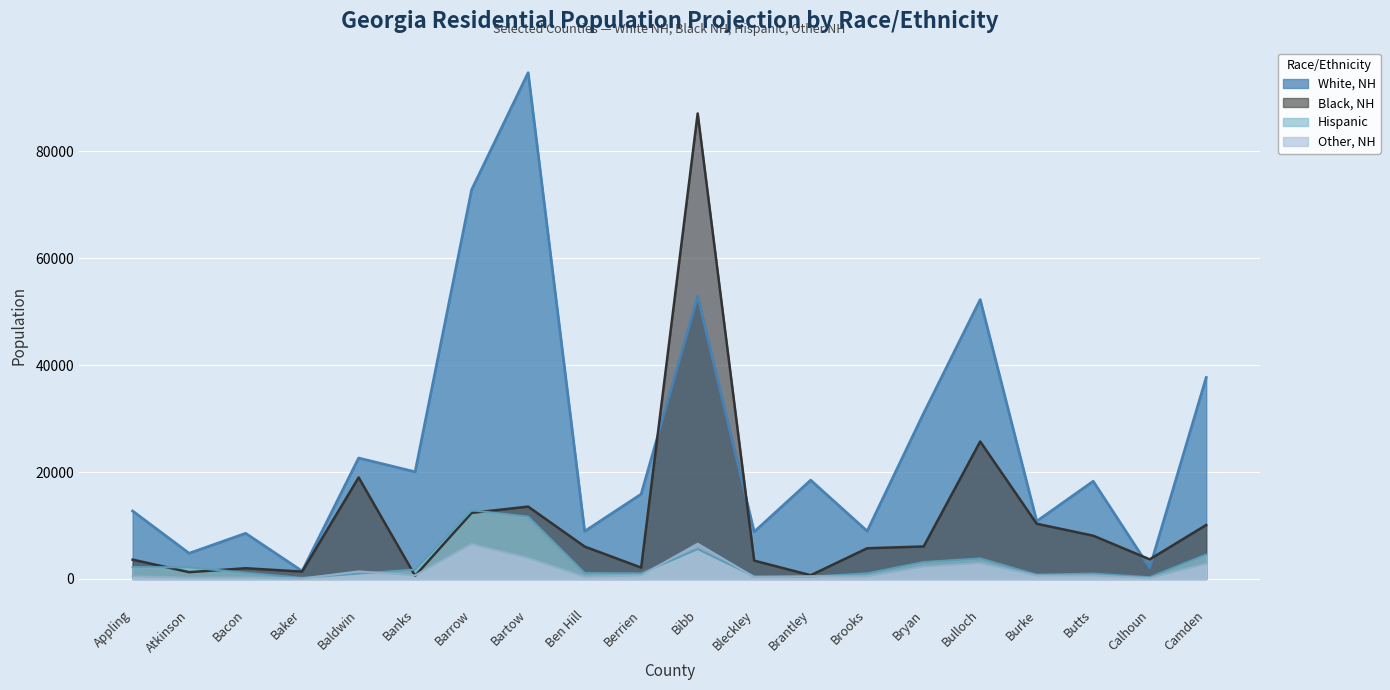

Reading right to left, what are all the values shown in this chart?

White, NH: 37710	2079	18286	10803	52280	31023	8954	18486	8816	52898	15876	8921	94730	72848	20049	22627	1471	8540	4806	12716
Black, NH: 10104	3673	8099	10334	25722	6085	5746	699	3432	87120	2127	6063	13541	12371	594	18992	1382	2010	1271	3618
Hispanic: 4558	333	1010	797	3838	3164	1043	444	493	5594	1043	1103	11665	12860	1763	1013	204	1168	2171	2236
Other, NH: 2861	165	652	630	2985	2311	479	501	353	6605	658	418	3906	6529	672	1420	78	281	245	479